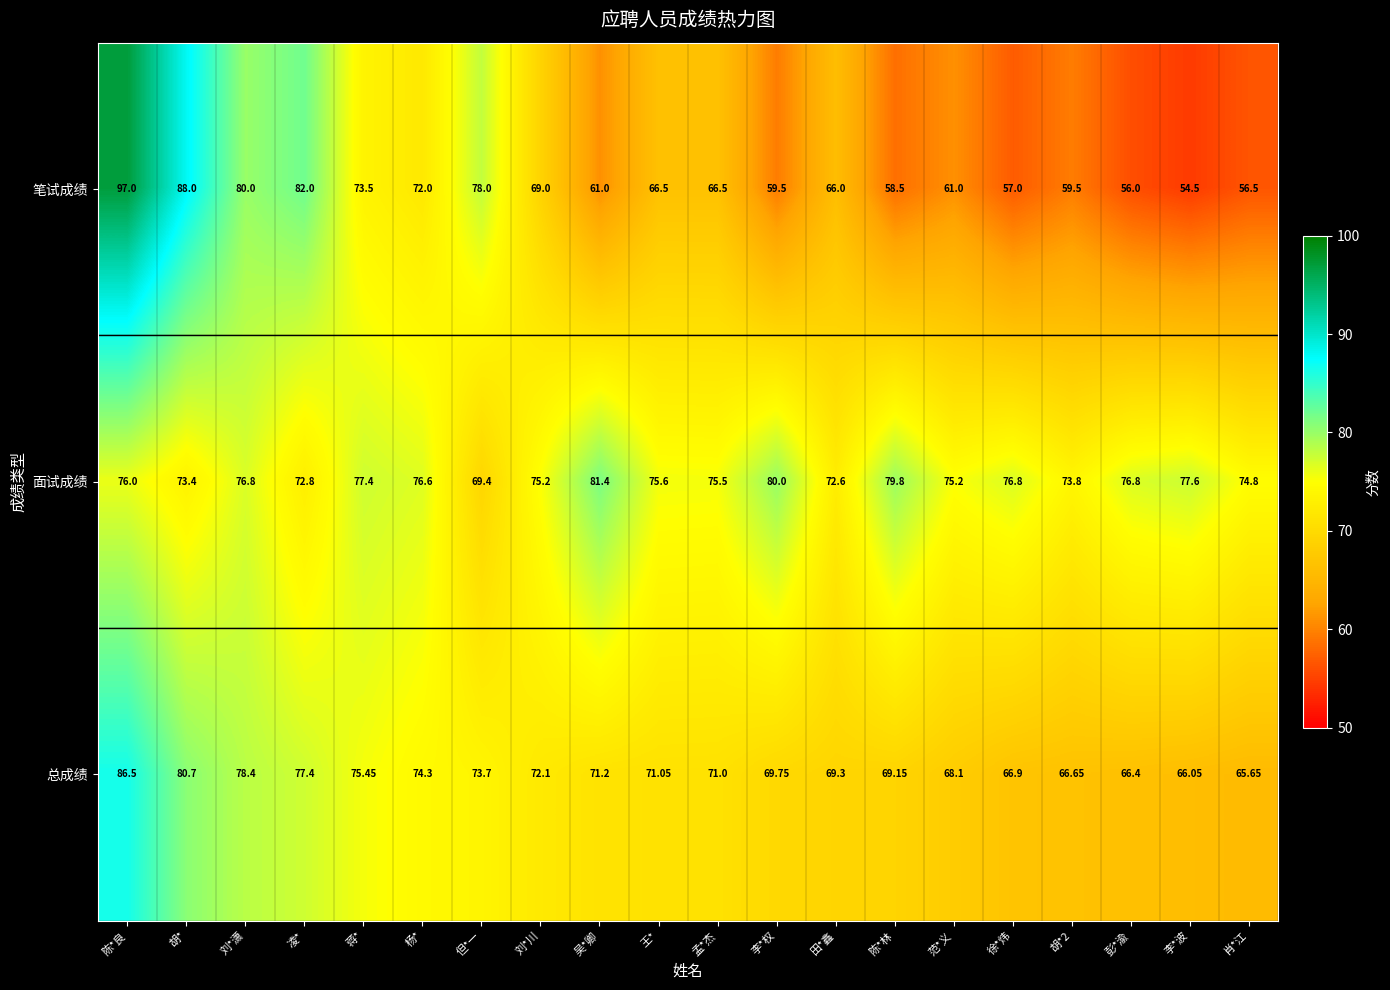

What is the total value across all series at 杨*?

222.9